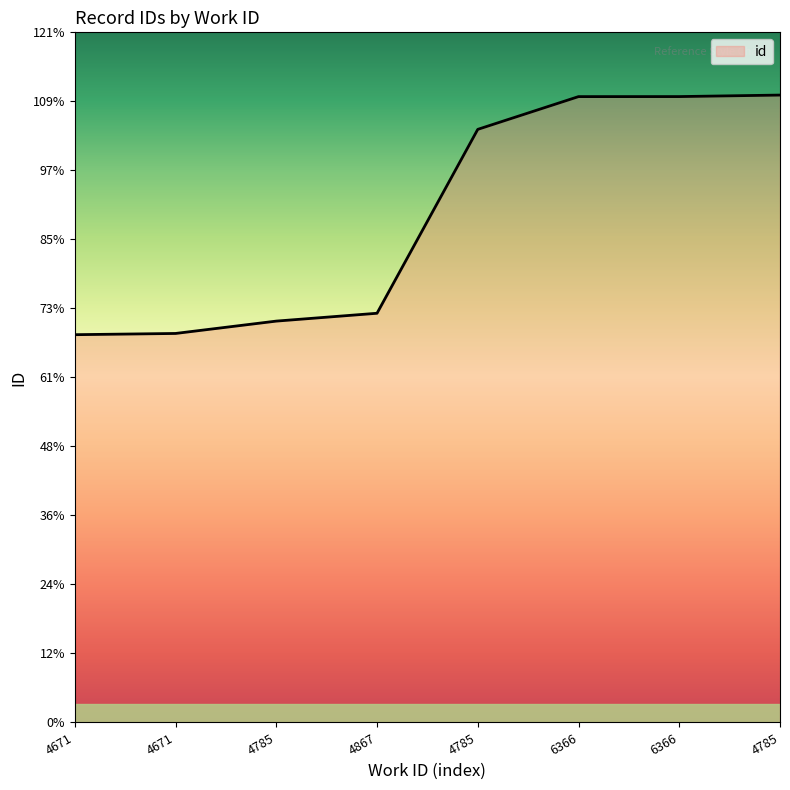

Which has a higher value, 4785 or 4785?

4785